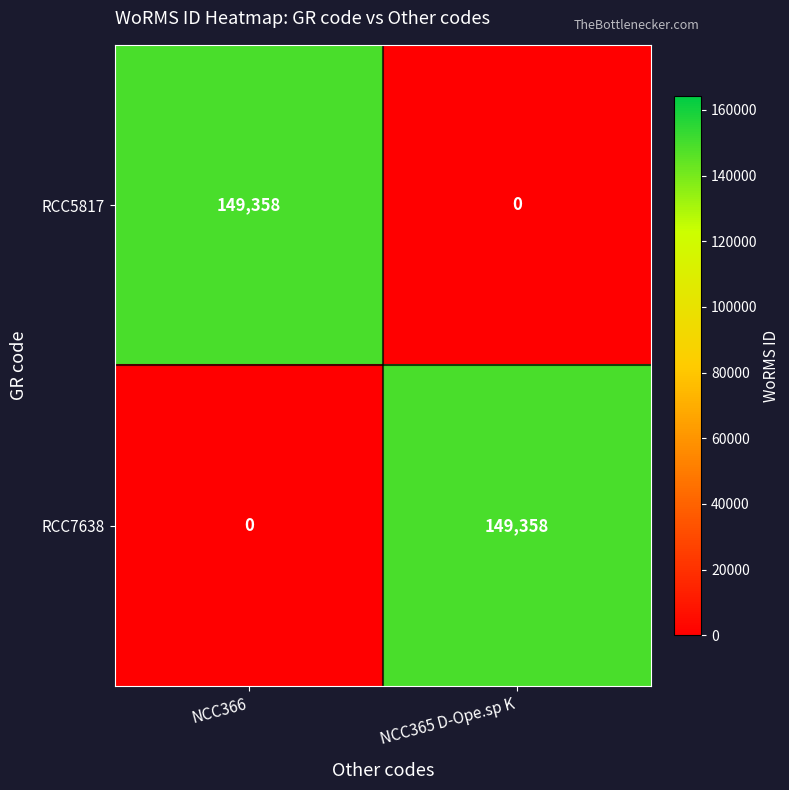

At how many categories does at least one series exceed 91154?

2